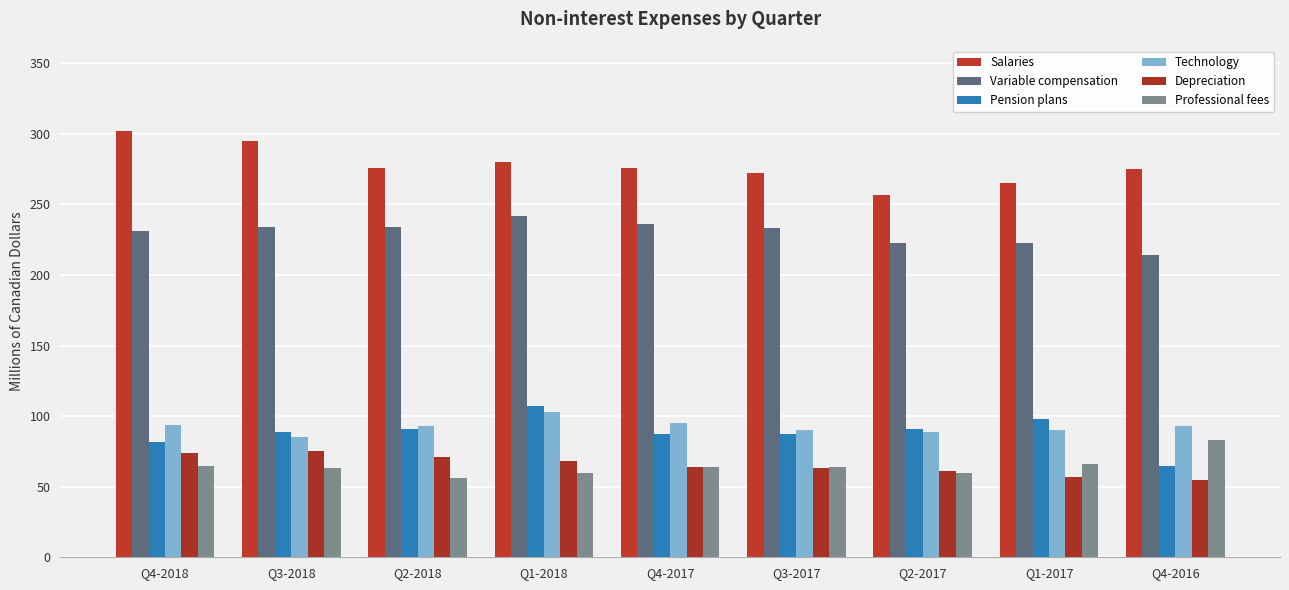

What position from the left is Q4-2018?

1